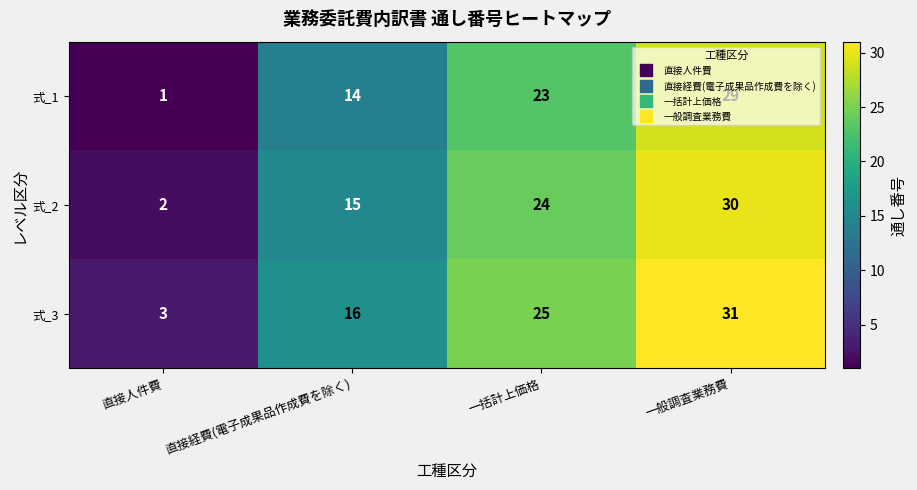

What is the difference between the second highest and minimum values in the 式_1 series?

22